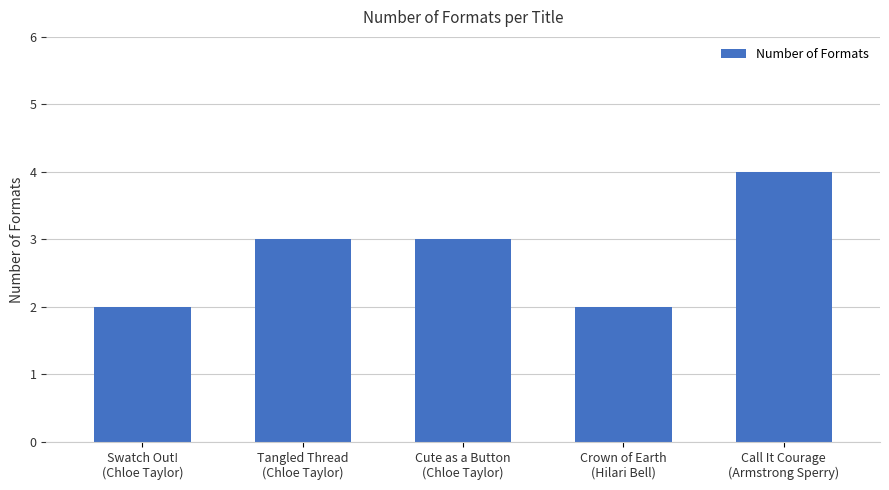

What is the ratio of the value at Call It Courage
(Armstrong Sperry) to the value at Swatch Out!
(Chloe Taylor)?

2.0